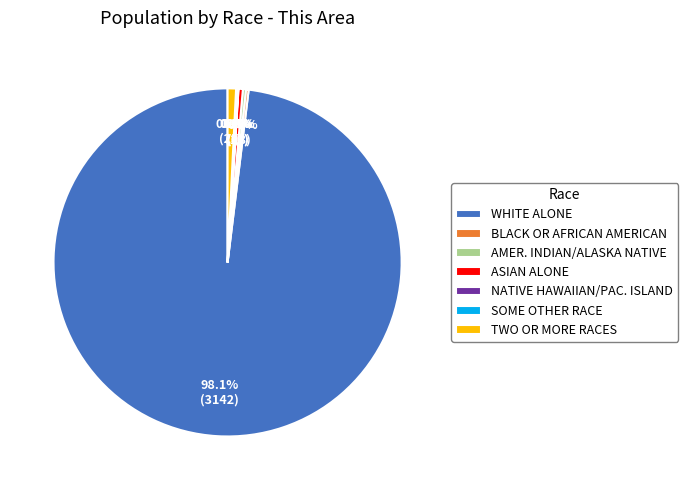

Which category accounts for the majority?

WHITE ALONE